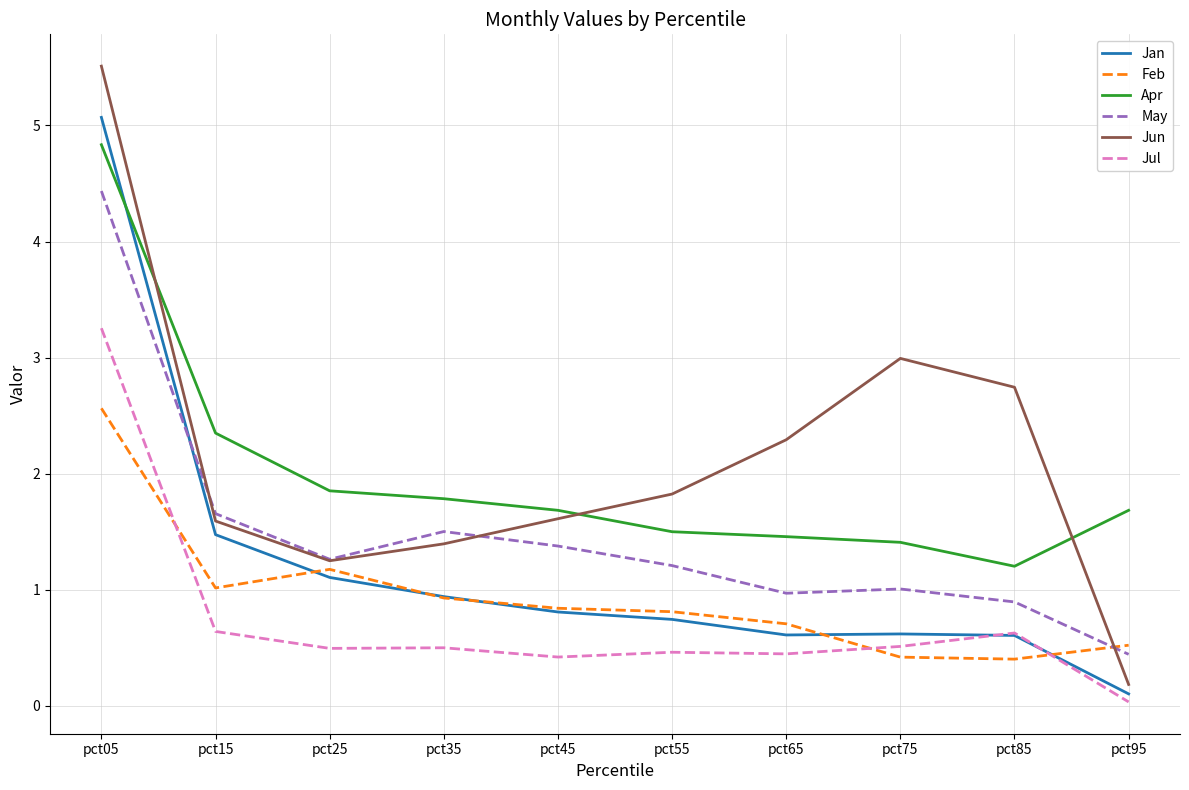

Where is the first local minimum for Feb?

pct15